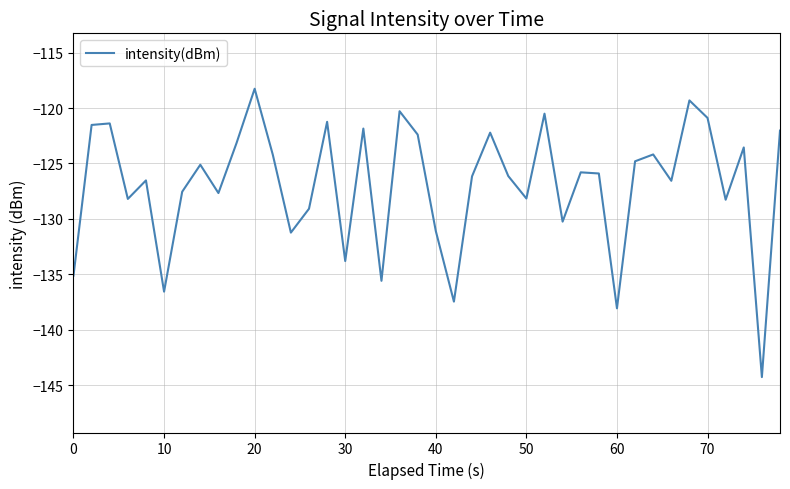

What is the greatest value displayed?

-118.3